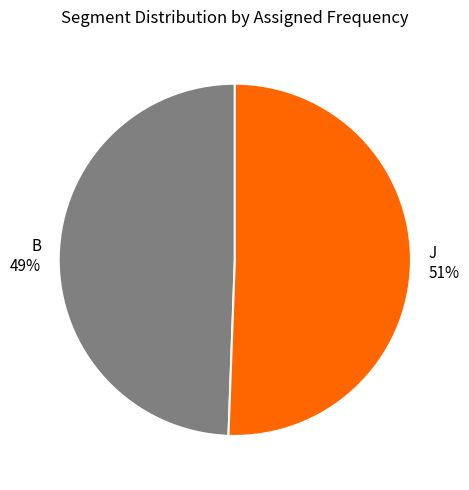

To the nearest percent, what percentage of the pie is J?

51%